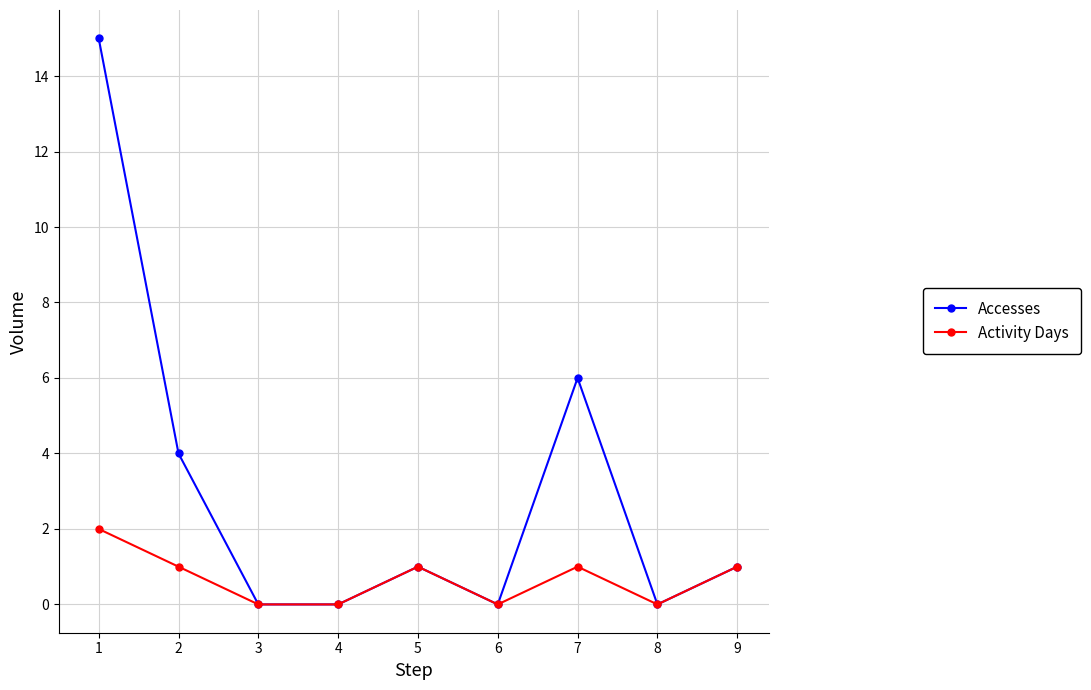

True or false: Accesses has more than 2 interior local peaks.

False